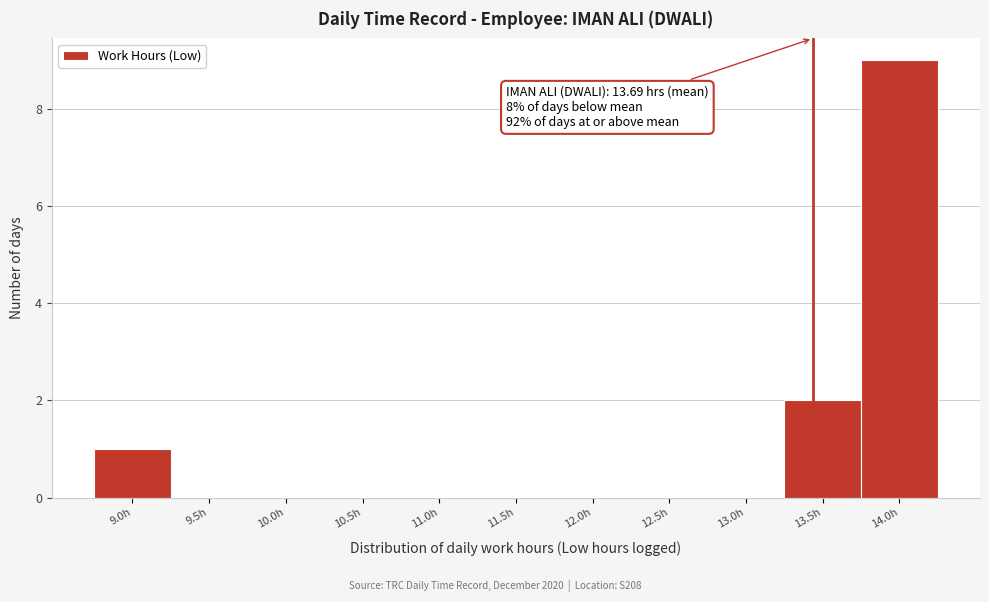

Which label corresponds to the largest value in the chart?

14.0h